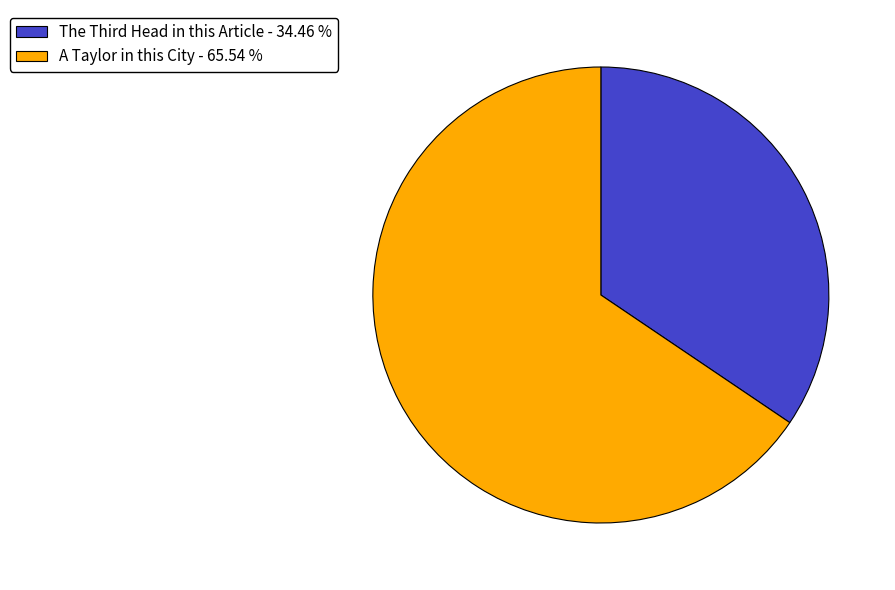

True or false: A Taylor in this City accounts for 66% of the total.

True